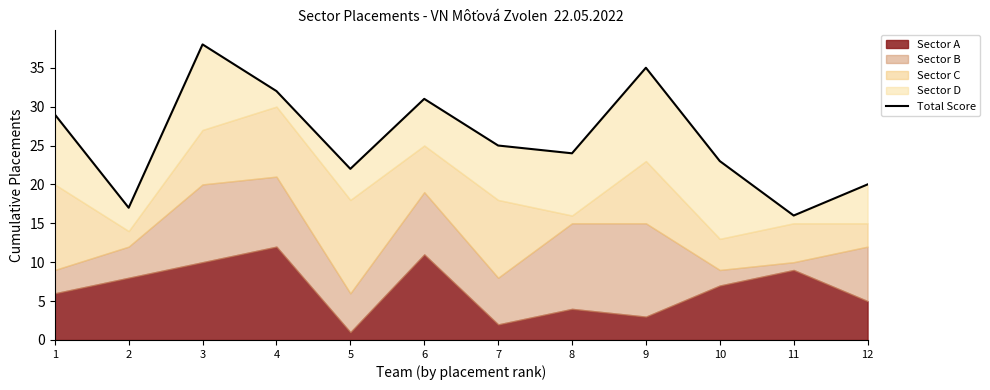

What is the change in value from 3 to 11?

-22